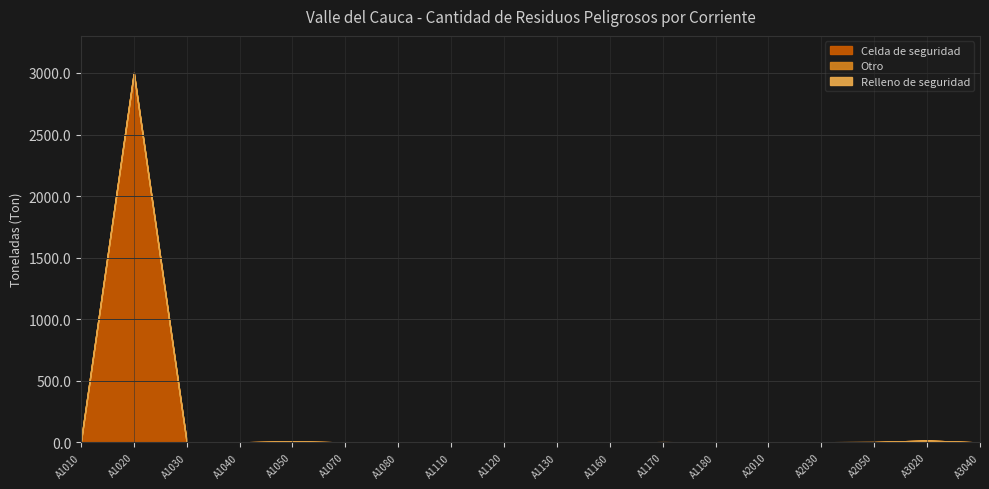

At which category is the sum across all series the highest?

A1020